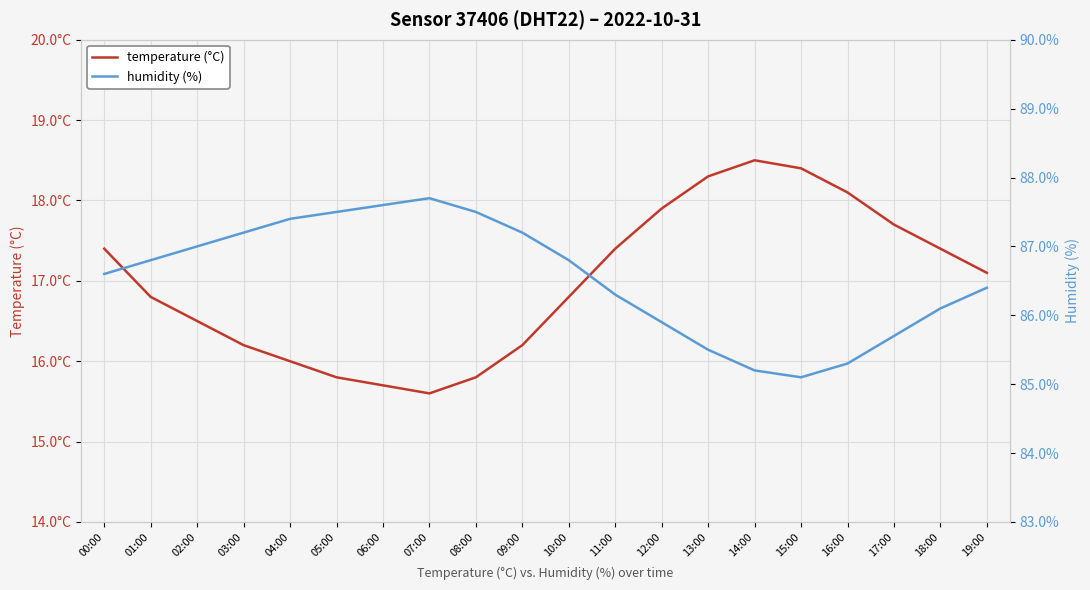

At which category does temperature (°C) reach its first local valley?

07:00